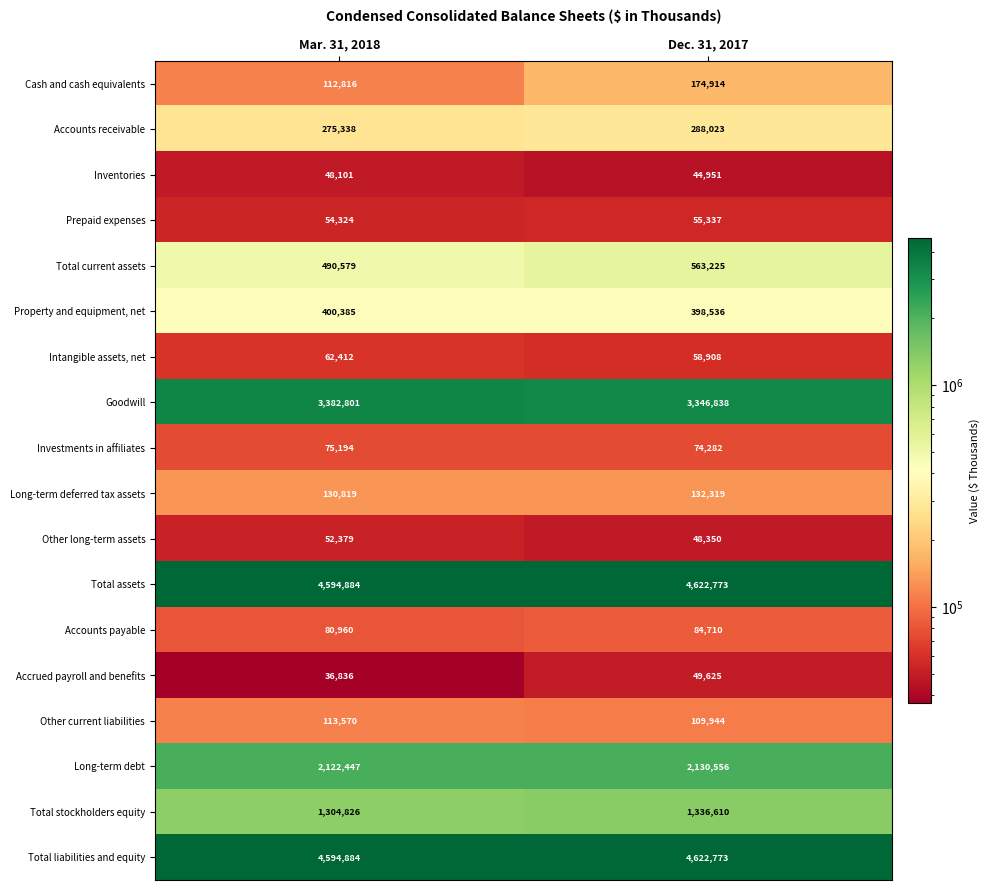

At which label is Long-term deferred tax assets closest to 131569?

Mar. 31, 2018